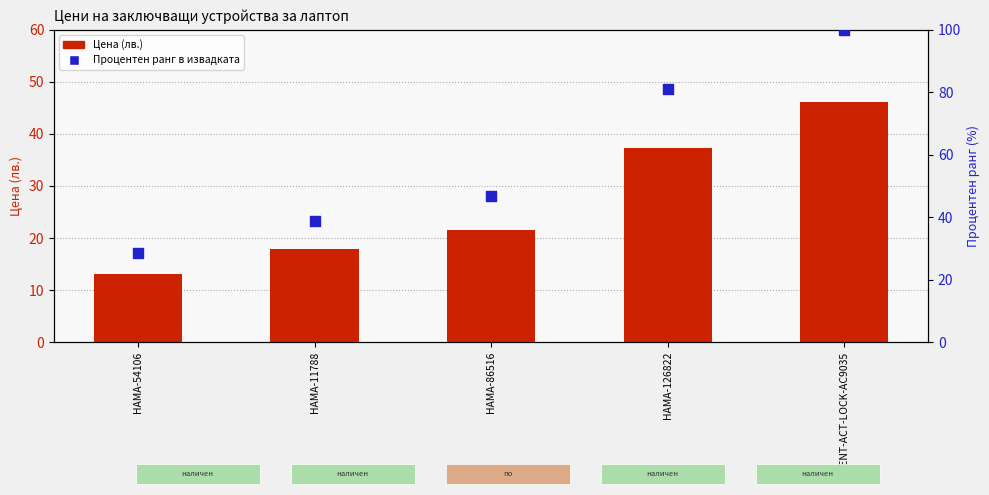

Which series contains the highest Y value?

Процентен ранг в извадката